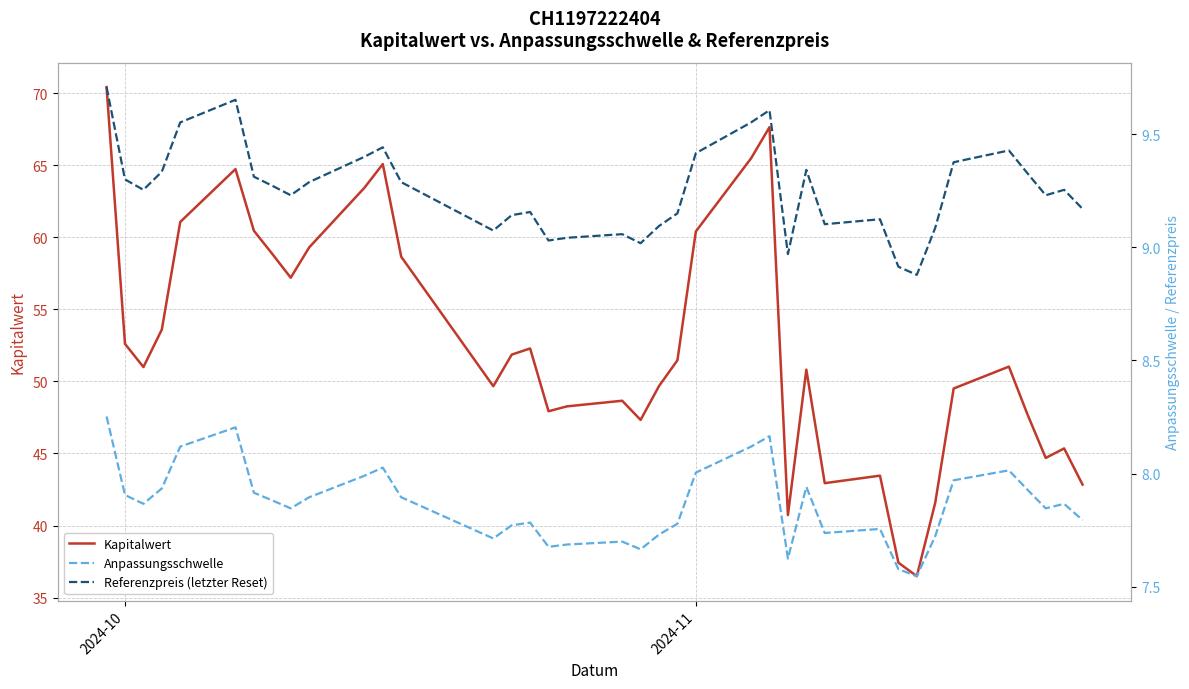

What is the highest value of the Kapitalwert series?

70.4